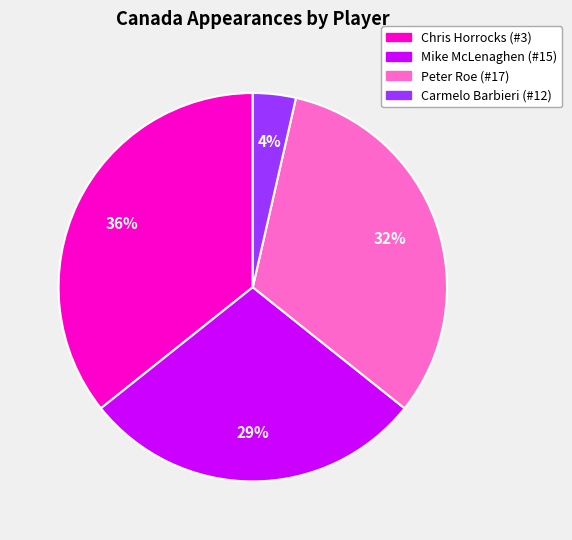

Which has a higher value, Mike McLenaghen (#15) or Chris Horrocks (#3)?

Chris Horrocks (#3)